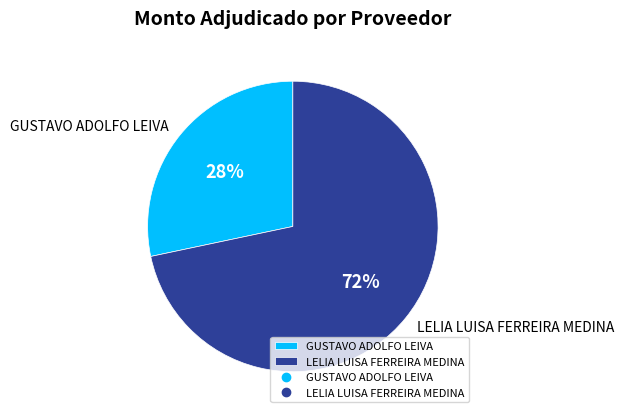

What is the largest slice in the pie chart?

LELIA LUISA FERREIRA MEDINA